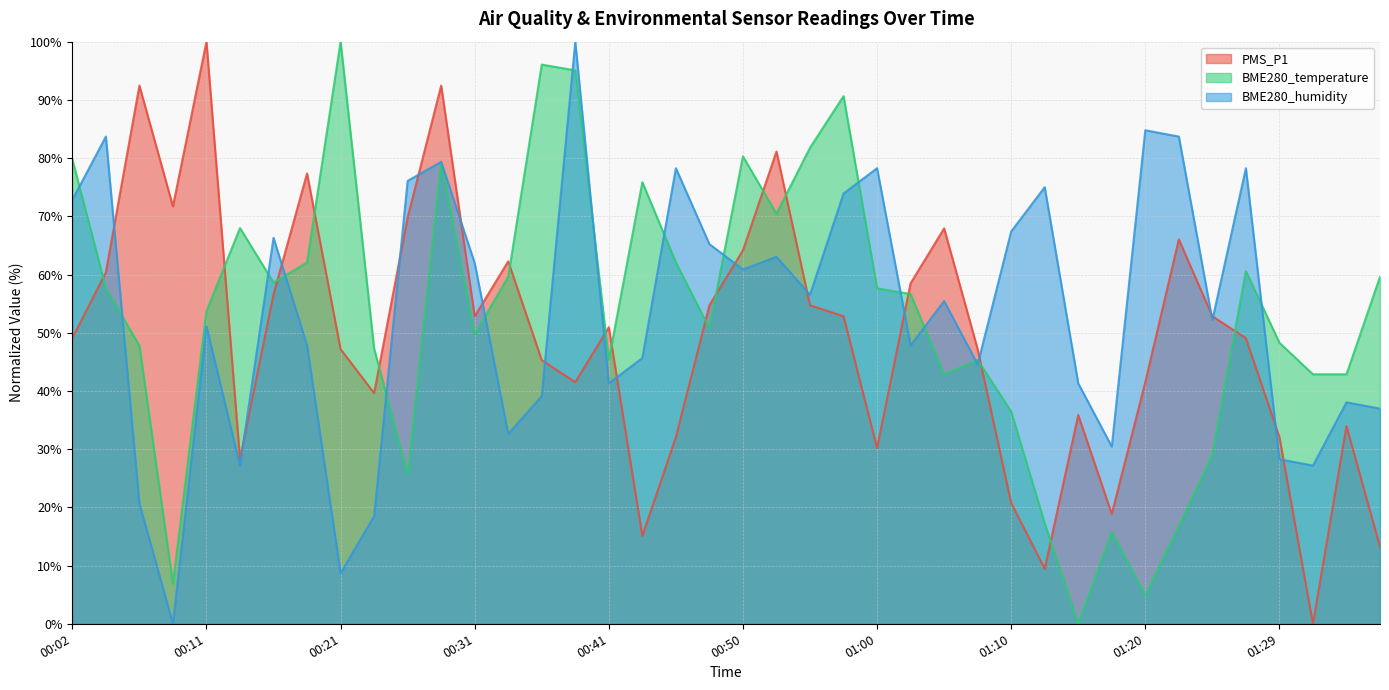

Which series has the widest spread of values?

PMS_P1